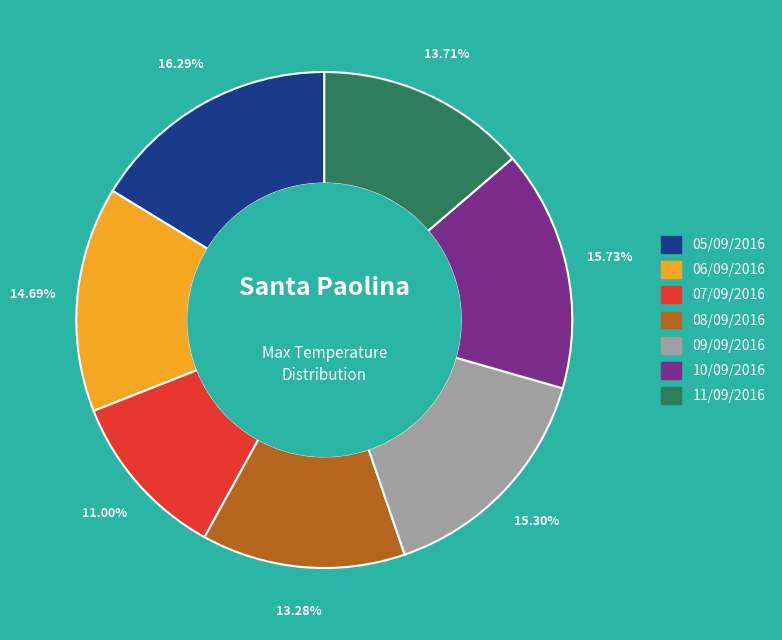

Which has a higher value, 06/09/2016 or 10/09/2016?

10/09/2016